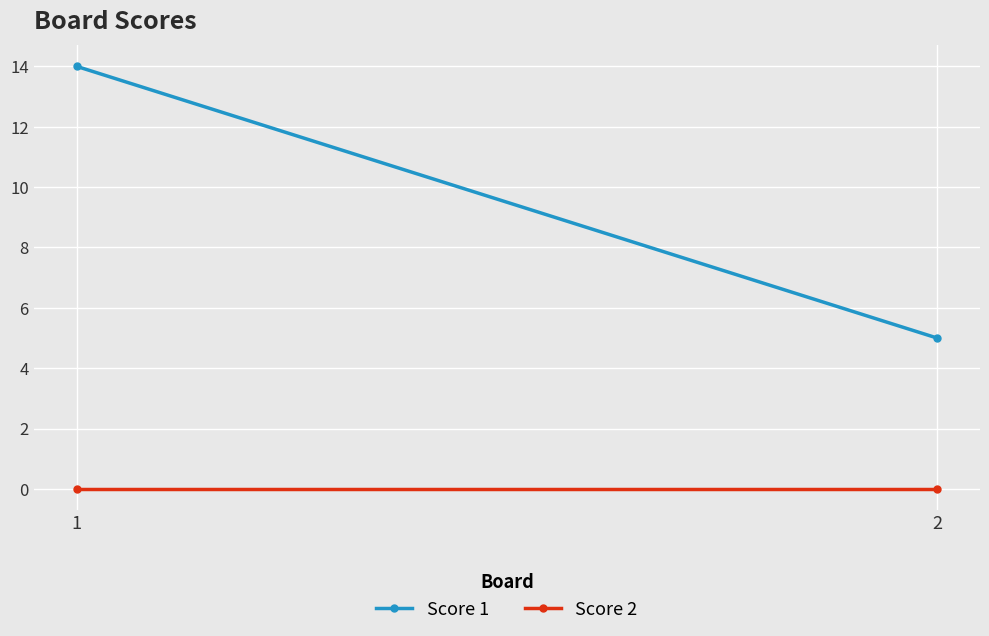

Rank the series at 1 from highest to lowest value.

Score 1, Score 2